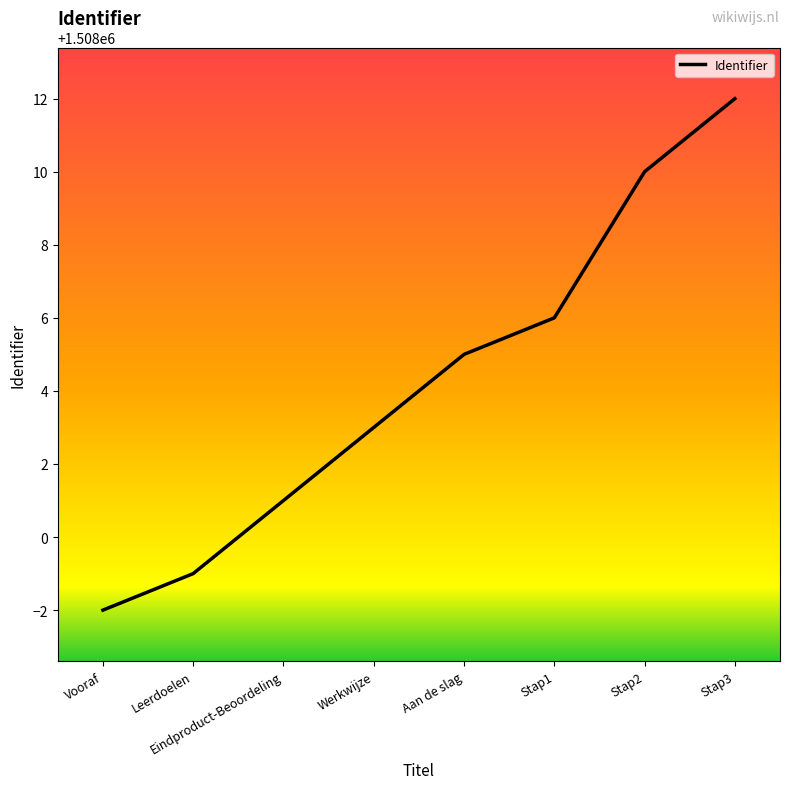

What is the change in value from Vooraf to Werkwijze?

+5